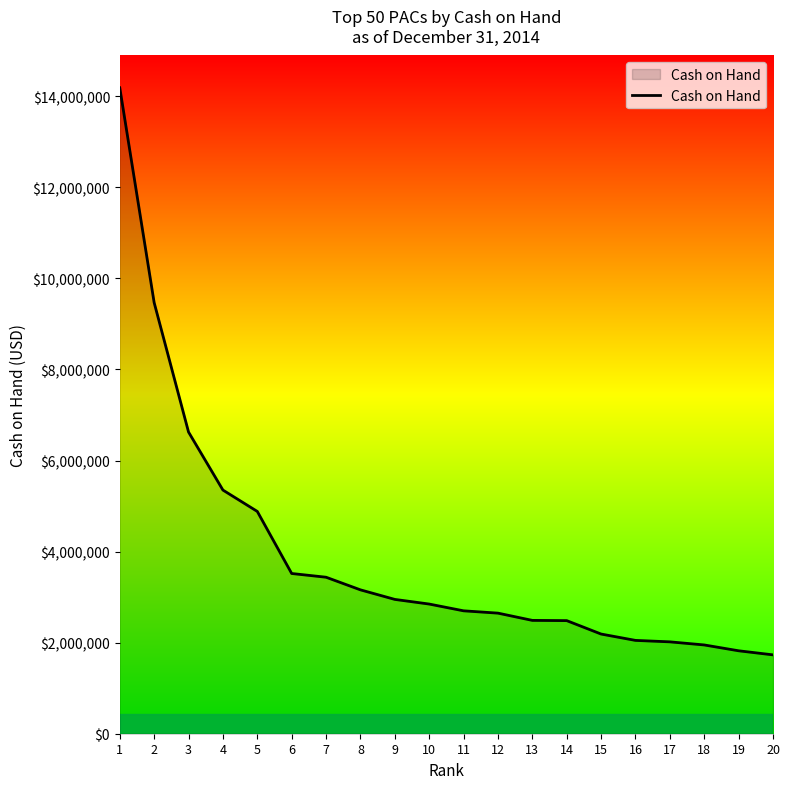

The chart shows a value of 2847598.9 at 10. True or false?

True